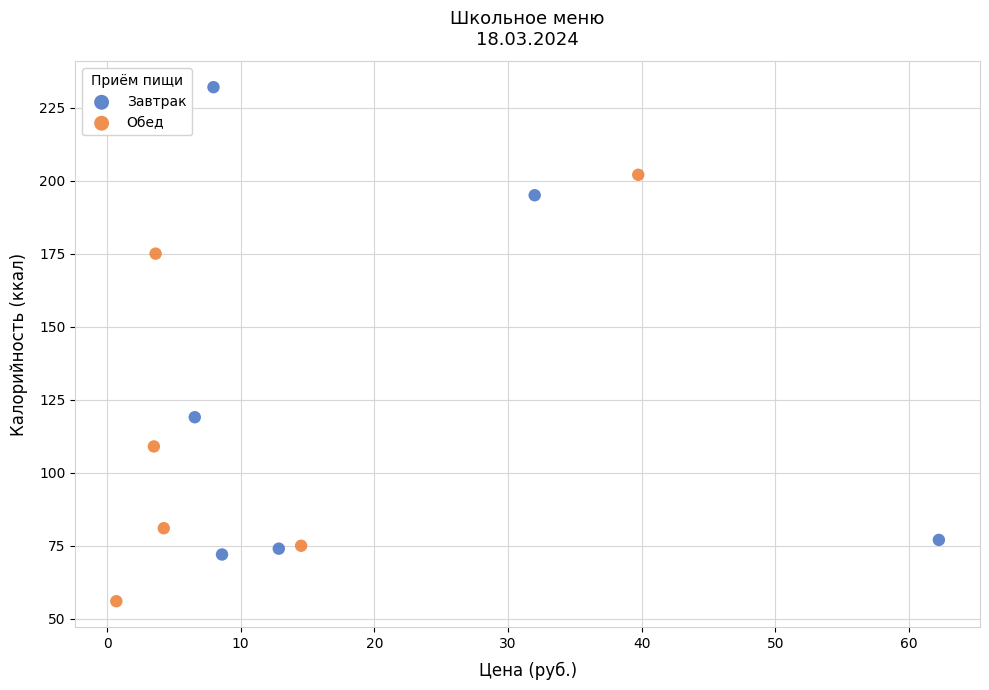

Which series has the widest spread of Y values?

Завтрак